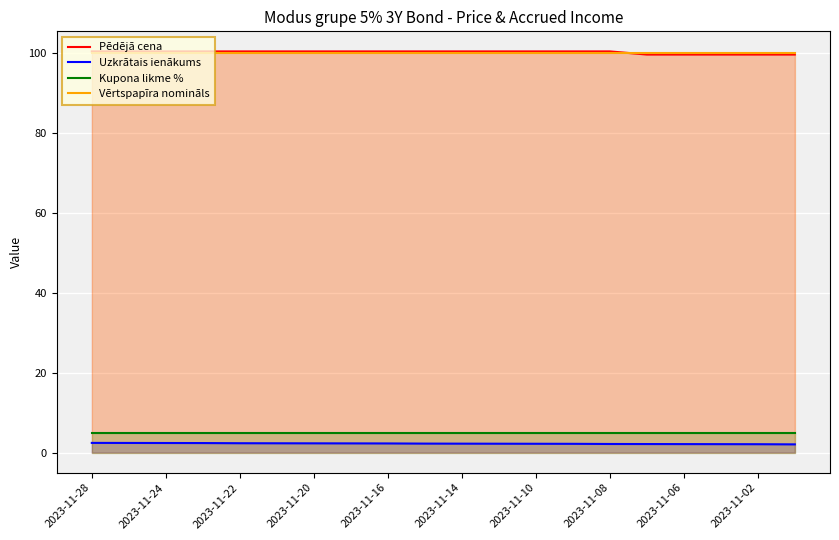

At which category is the sum across all series the highest?

2023-11-28